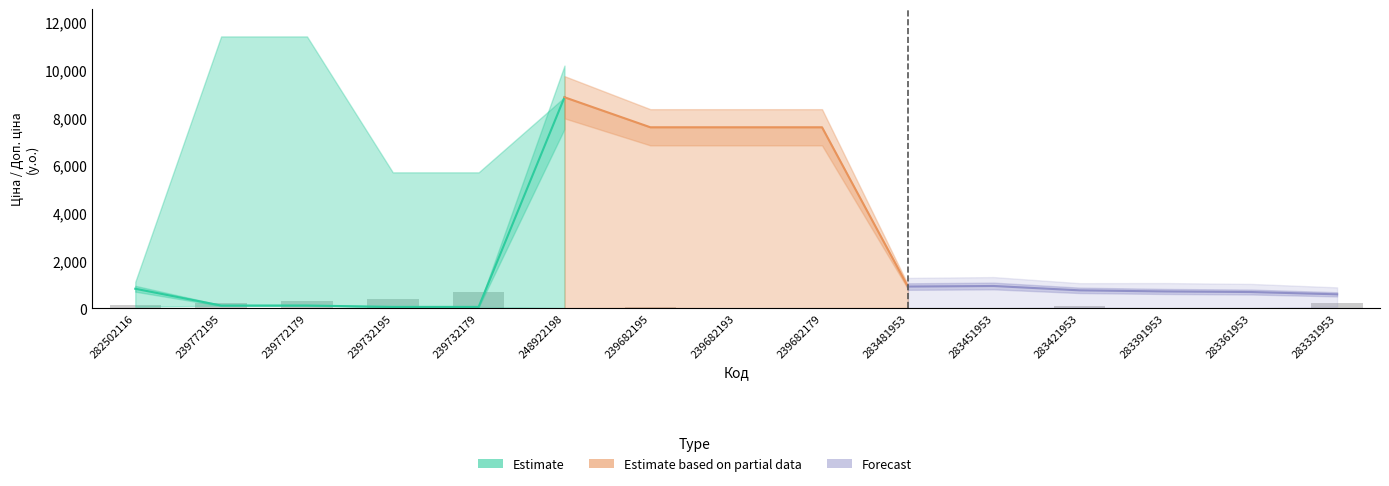

What value does the Ціна series have at 239772179?

114.1